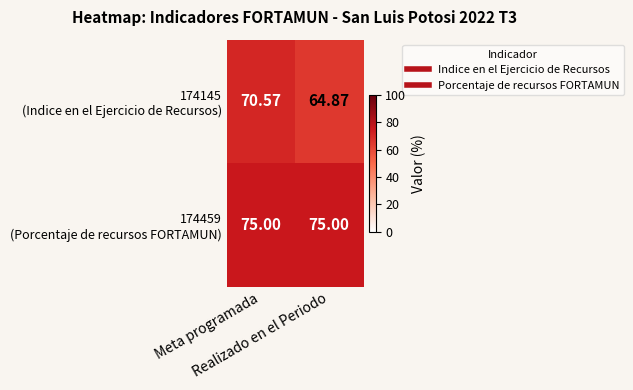

Count the number of data series in this chart.

2